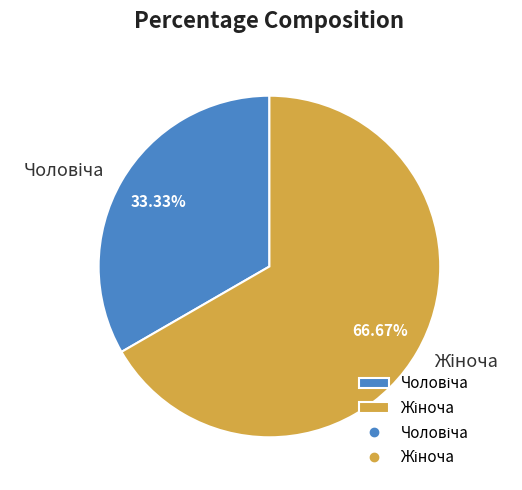

To the nearest percent, what is the average slice percentage?

50%